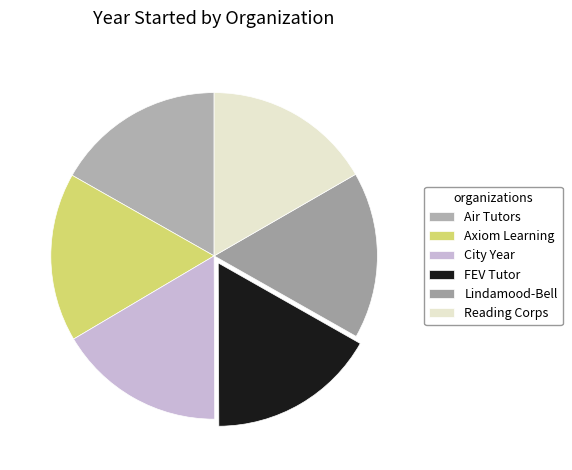

True or false: FEV Tutor accounts for 17% of the total.

True